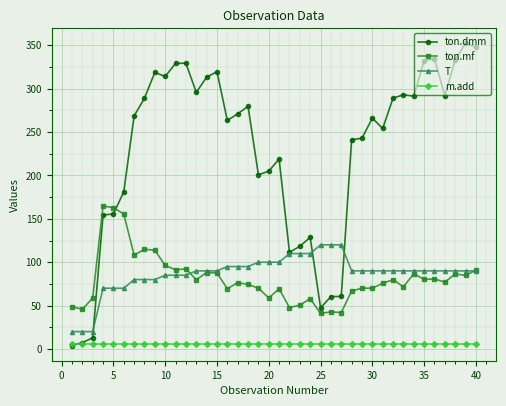

True or false: ton.dmm has more than 2 interior local peaks.

True